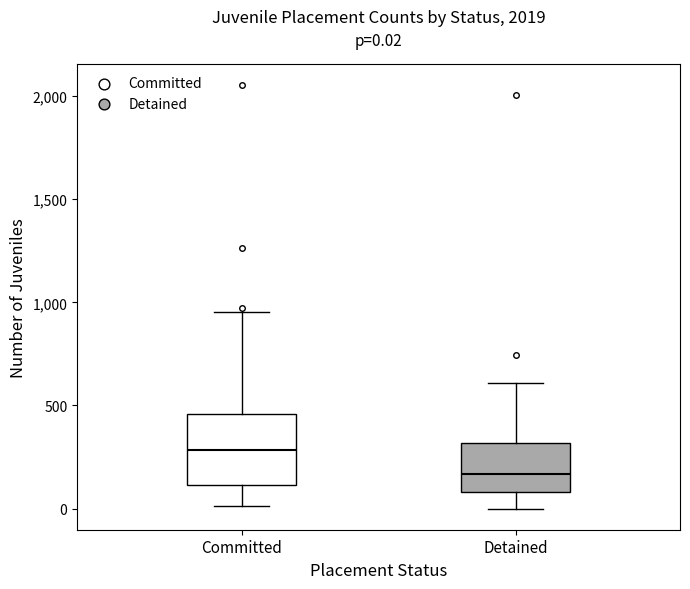

Which box is the tallest, from its lower edge to its upper edge?

Committed